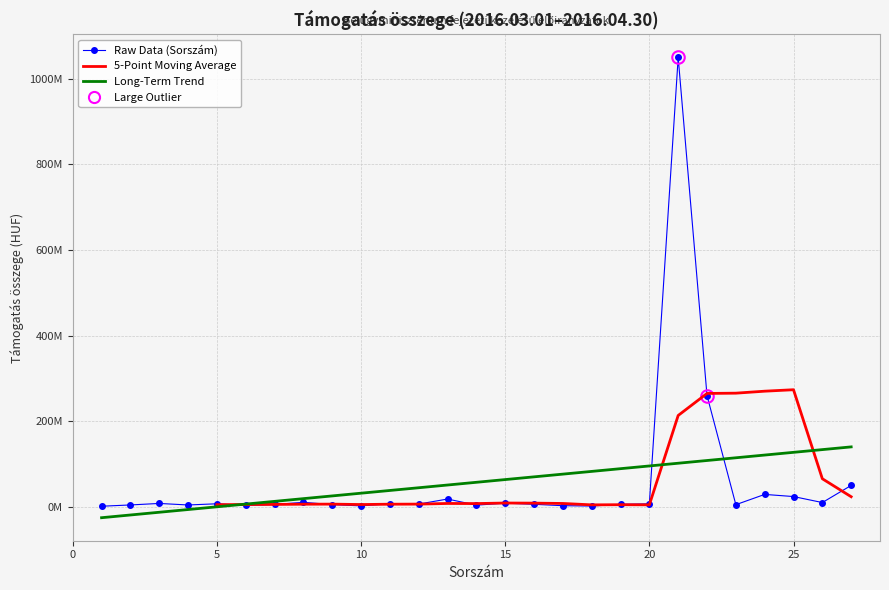

What is the value of the 6th point from the left?

3230900